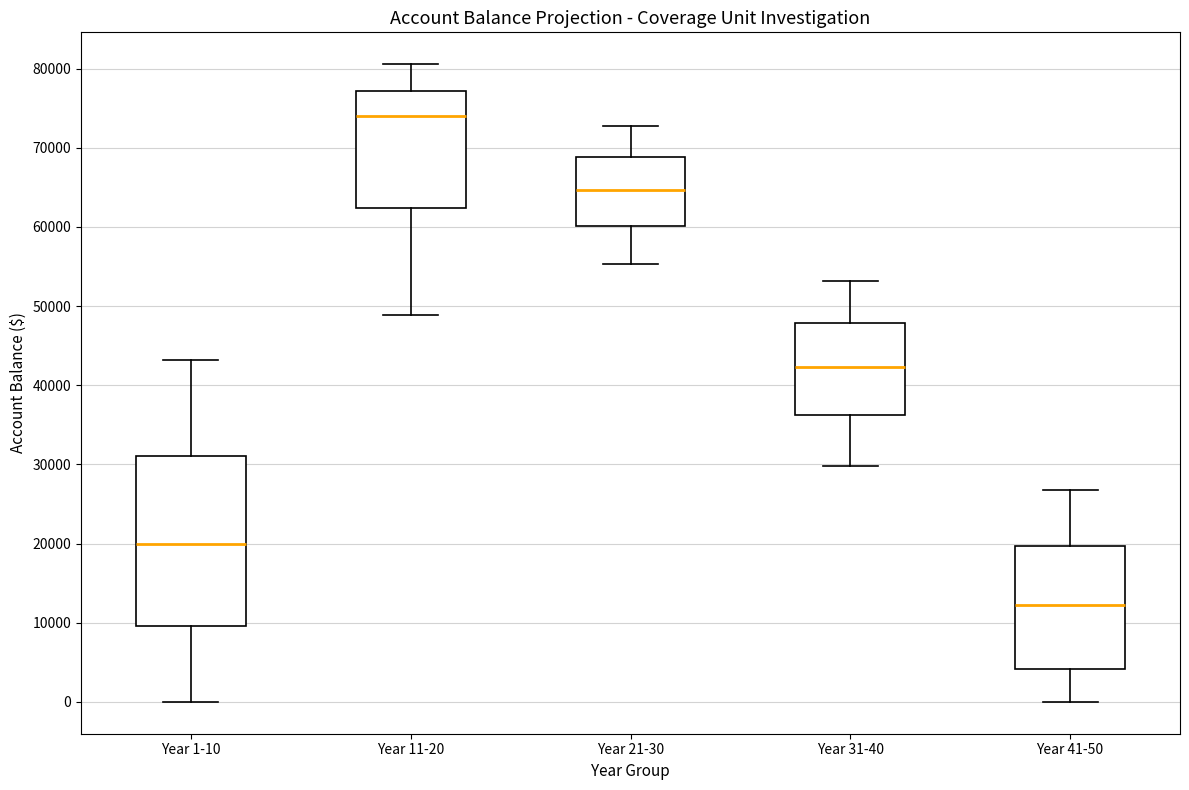

Which box has the lowest median line?

Year 41-50